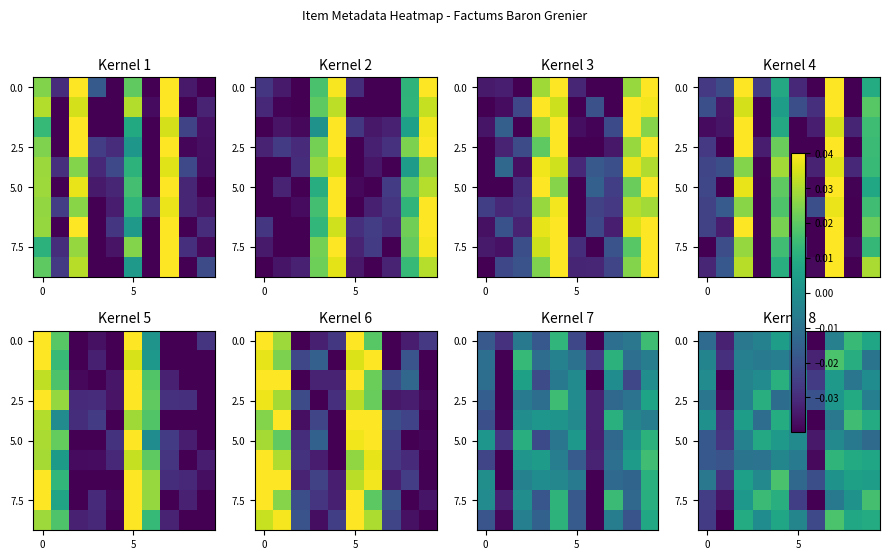

At which category is the sum across all series the highest?

8